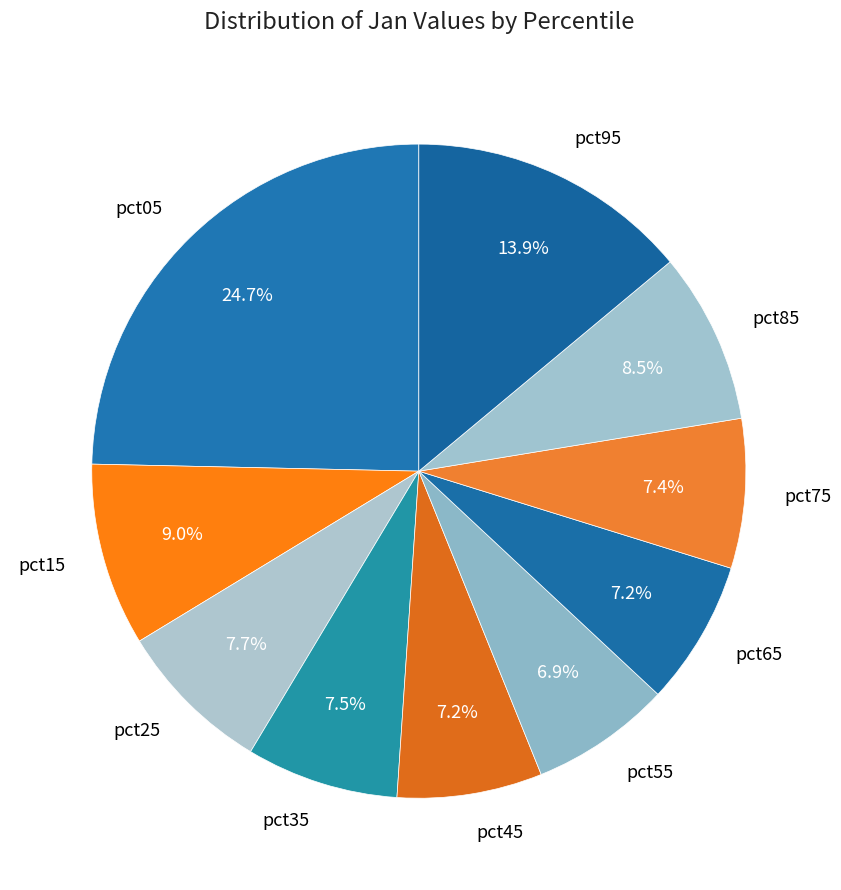

What portion of the pie excludes pct65?

92.8%